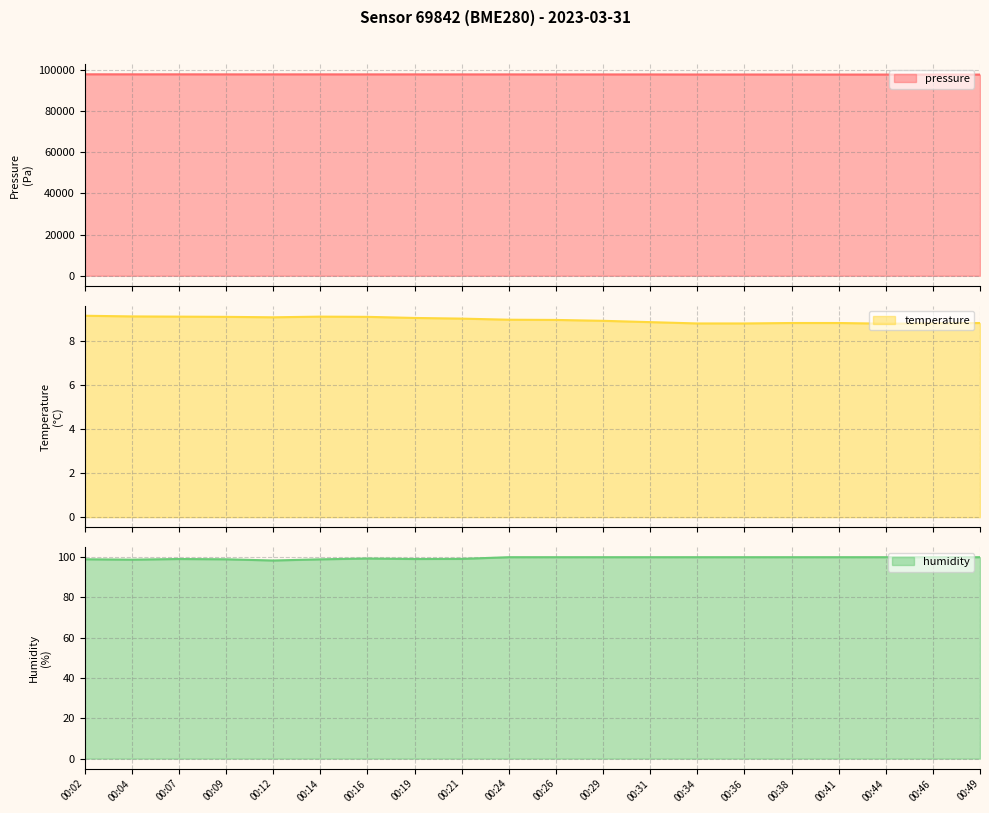

Reading left to right, transcribe all the data shown in this chart.

pressure: 97725.4	97712.6	97711.0	97694.1	97695.4	97695.0	97686.1	97691.4	97677.8	97679.2	97666.2	97659.8	97656.2	97625.9	97627.8	97617.7	97601.7	97600.4	97595.8	97585.8
temperature: 9.2	9.1	9.1	9.1	9.1	9.1	9.1	9.1	9.0	9.0	9.0	8.9	8.9	8.8	8.8	8.8	8.8	8.8	8.8	8.8
humidity: 99.0	98.8	99.1	99.0	98.4	98.9	99.3	99.1	99.2	100.0	100.0	100.0	100.0	100.0	100.0	100.0	100.0	100.0	100.0	100.0